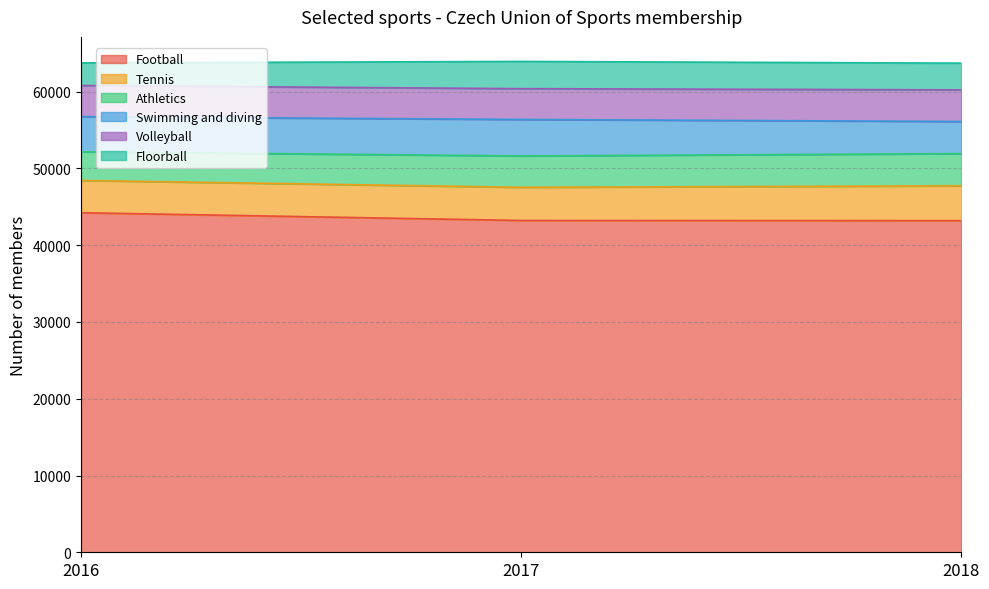

Does the chart display data point markers on the line(s)?

No